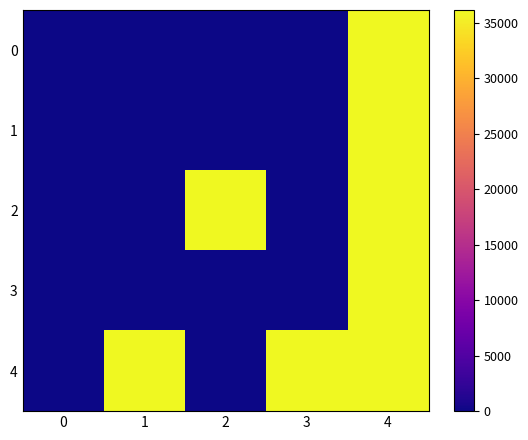

Reading right to left, list all the values displayed in this chart.

0: 4=36151	3=0	2=0	1=0	0=0
1: 4=36151	3=0	2=0	1=0	0=0
2: 4=36151	3=0	2=36151	1=0	0=0
3: 4=36151	3=0	2=0	1=0	0=0
4: 4=36151	3=36151	2=0	1=36151	0=0